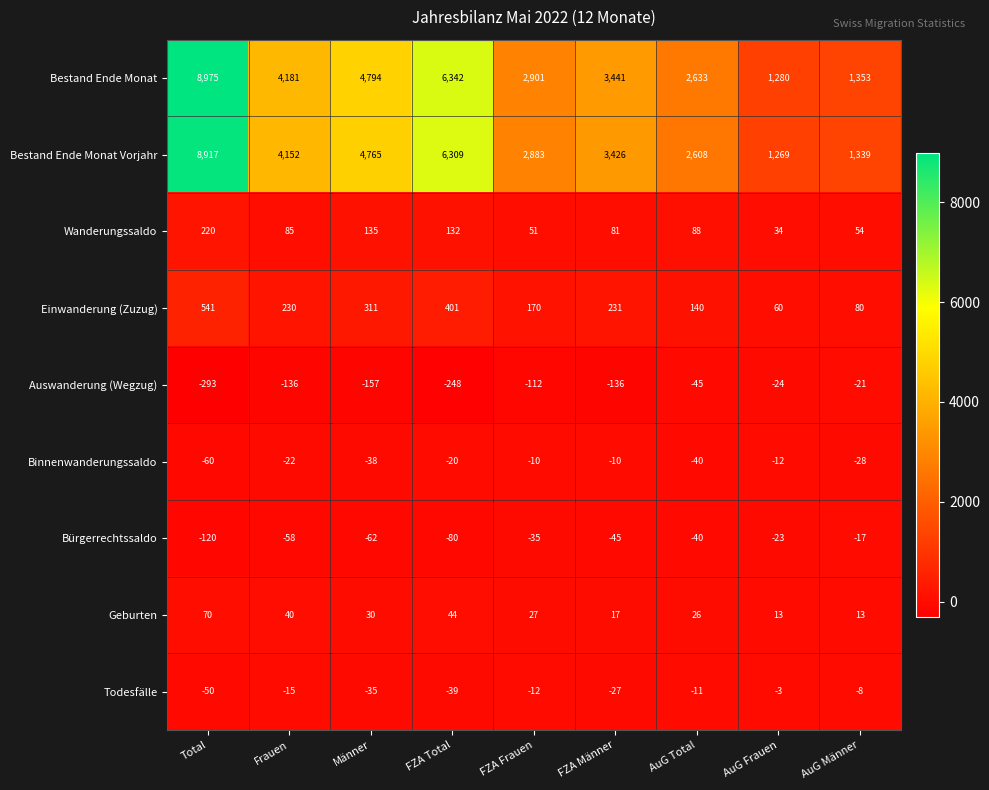

Between Total and Frauen, which series saw the biggest shift?

Bestand Ende Monat